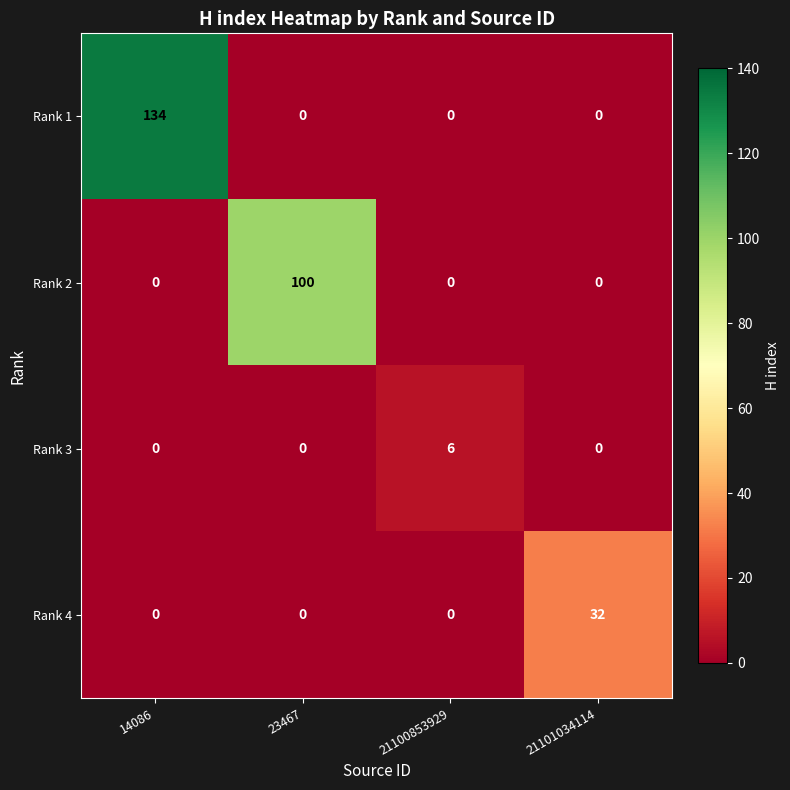

Which category has the highest value across all series?

14086